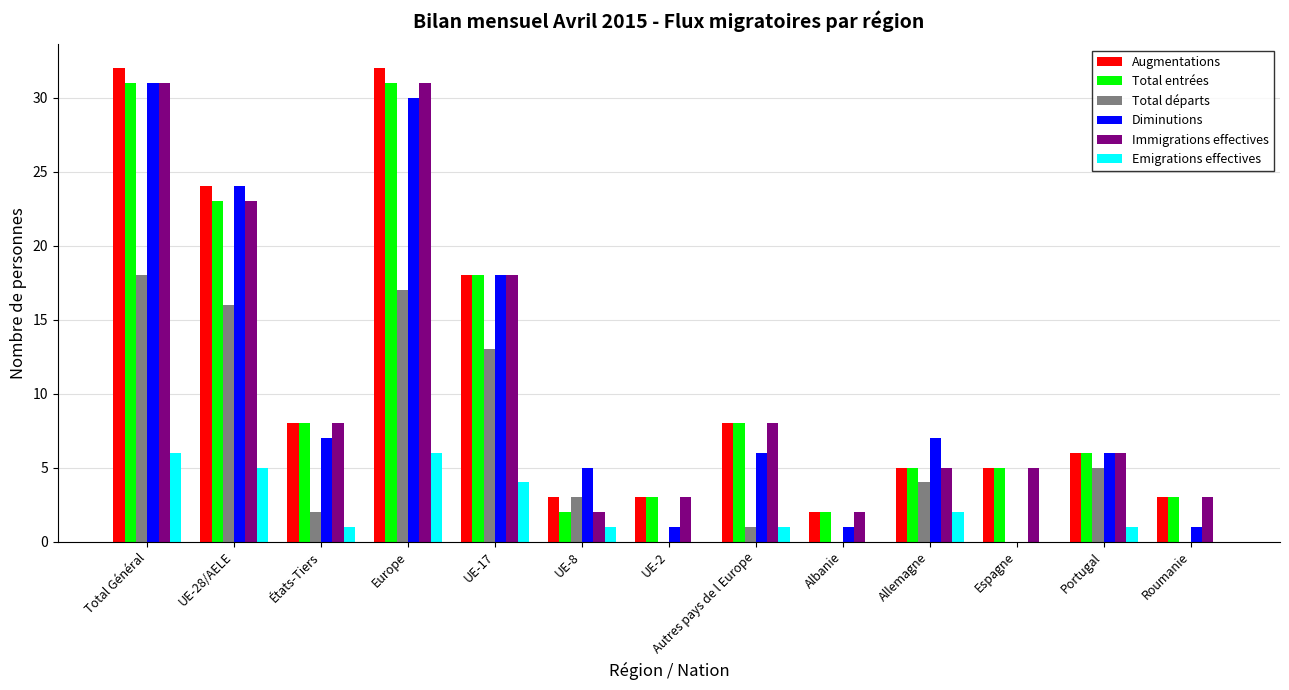

What is the sum of the Immigrations effectives values at UE-28/AELE and Espagne?

28